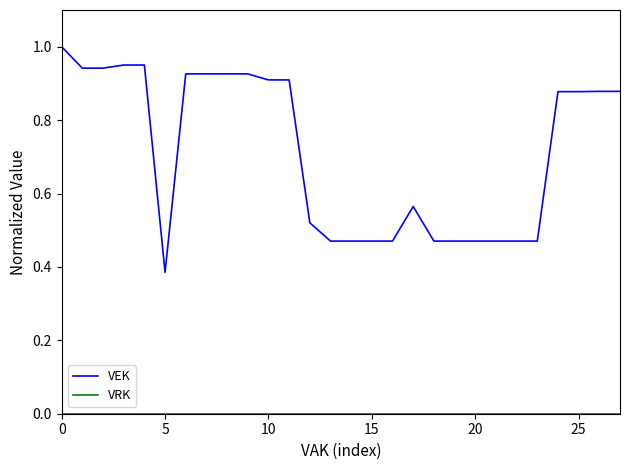

At how many categories does at least one series exceed 0?

28